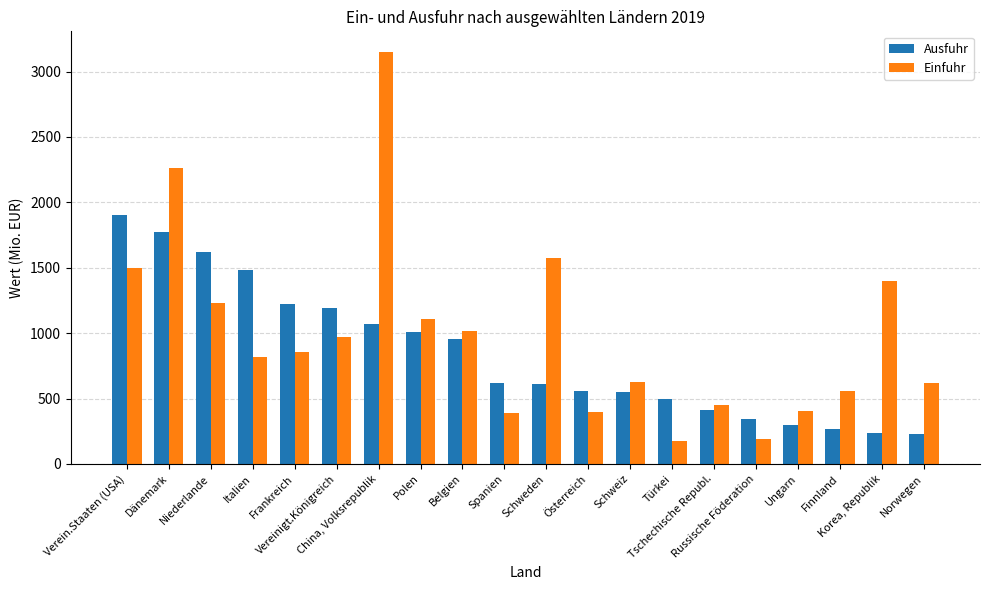

What is the difference between the maximum and minimum values in the Ausfuhr series?

1673.4